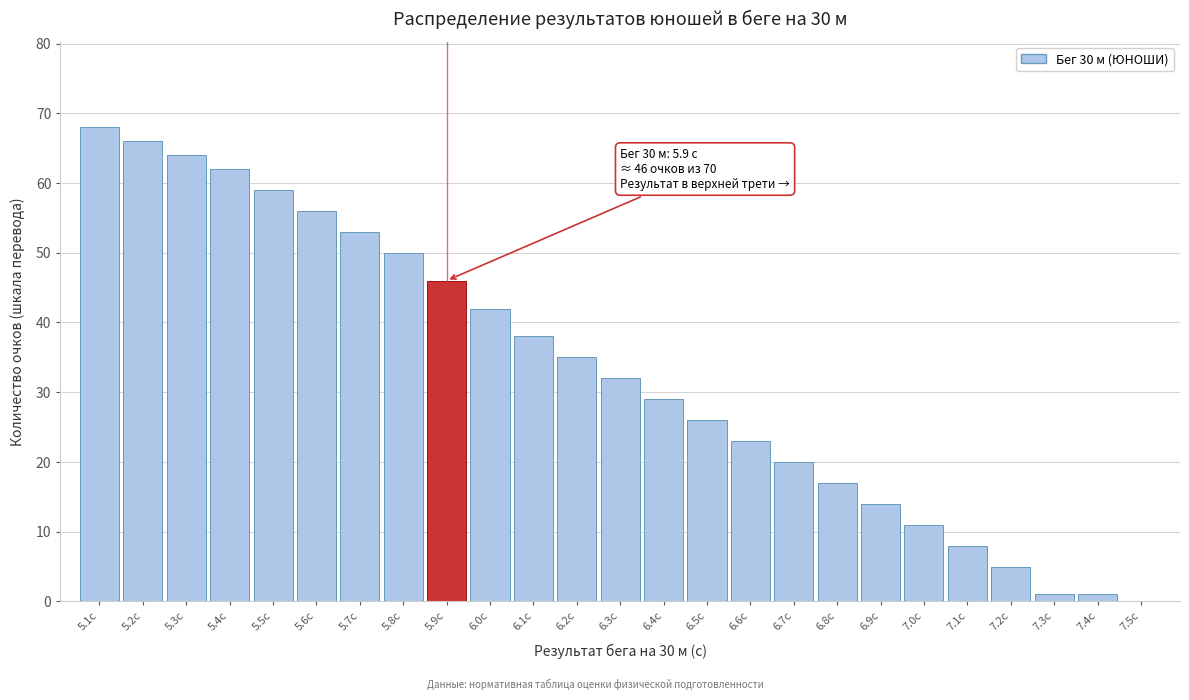

Reading right to left, transcribe all the data shown in this chart.

7.5с=0	7.4с=1	7.3с=1	7.2с=5	7.1с=8	7.0с=11	6.9с=14	6.8с=17	6.7с=20	6.6с=23	6.5с=26	6.4с=29	6.3с=32	6.2с=35	6.1с=38	6.0с=42	5.9с=46	5.8с=50	5.7с=53	5.6с=56	5.5с=59	5.4с=62	5.3с=64	5.2с=66	5.1с=68